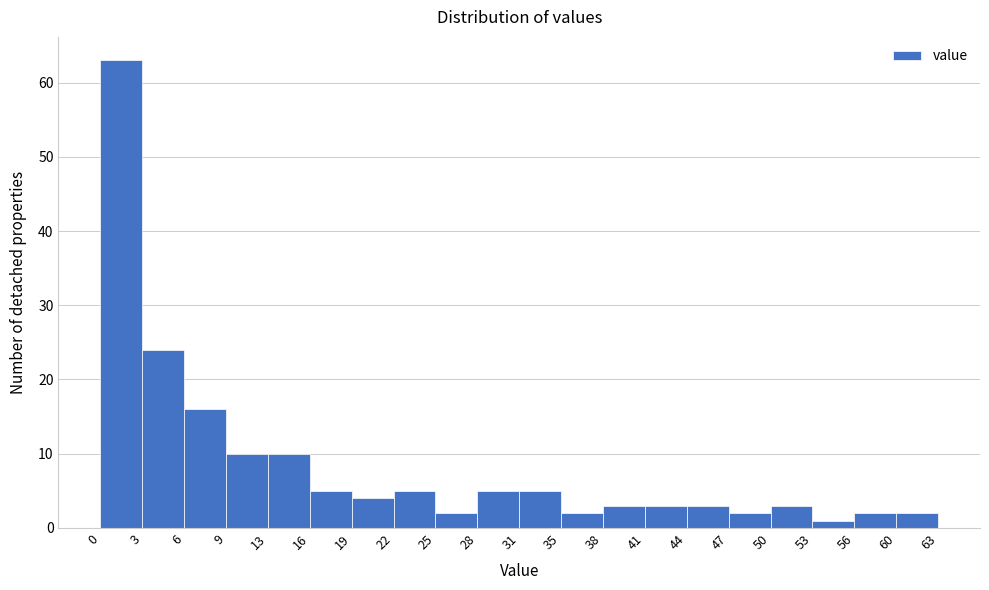

Reading left to right, transcribe this chart: for each bar, give the range it covers on the x-axis and its height. The values are not printed on the chart, so give them approximately, as read against the axis.

0 to 3: 63
3 to 6: 24
6 to 9: 16
9 to 13: 10
13 to 16: 10
16 to 19: 5
19 to 22: 4
22 to 25: 5
25 to 28: 2
28 to 31: 5
31 to 35: 5
35 to 38: 2
38 to 41: 3
41 to 44: 3
44 to 47: 3
47 to 50: 2
50 to 53: 3
53 to 56: 1
56 to 60: 2
60 to 63: 2